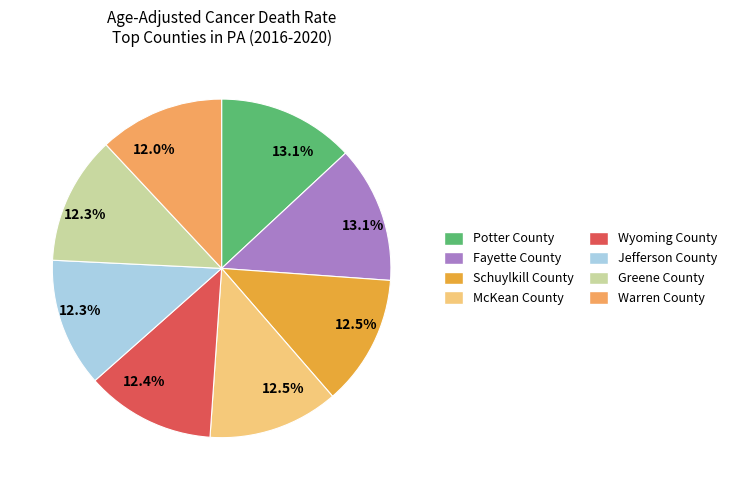

Combined, what portion of the pie is Warren County and Potter County?

25.0%